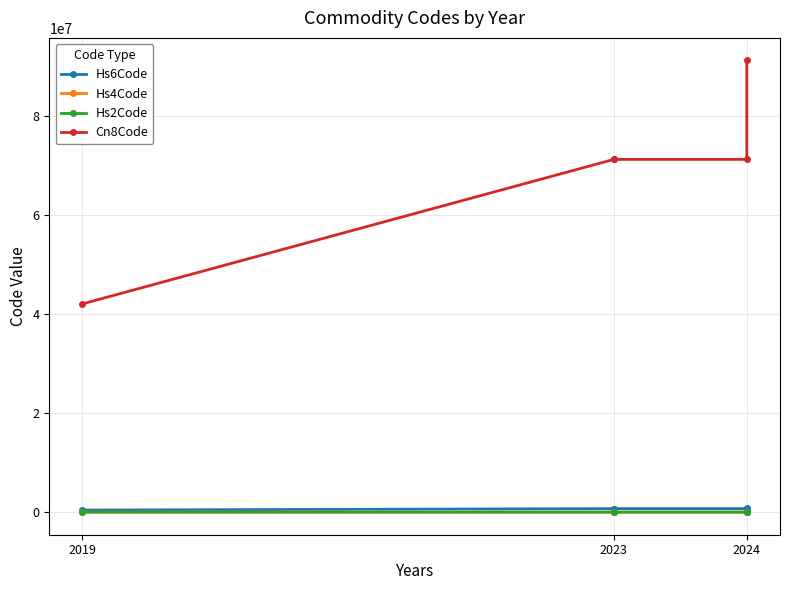

At which label does Hs6Code reach its minimum?

2019